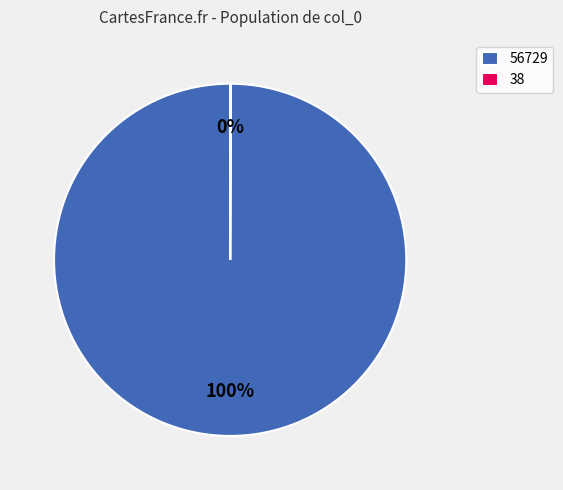

What is the largest slice in the pie chart?

56729